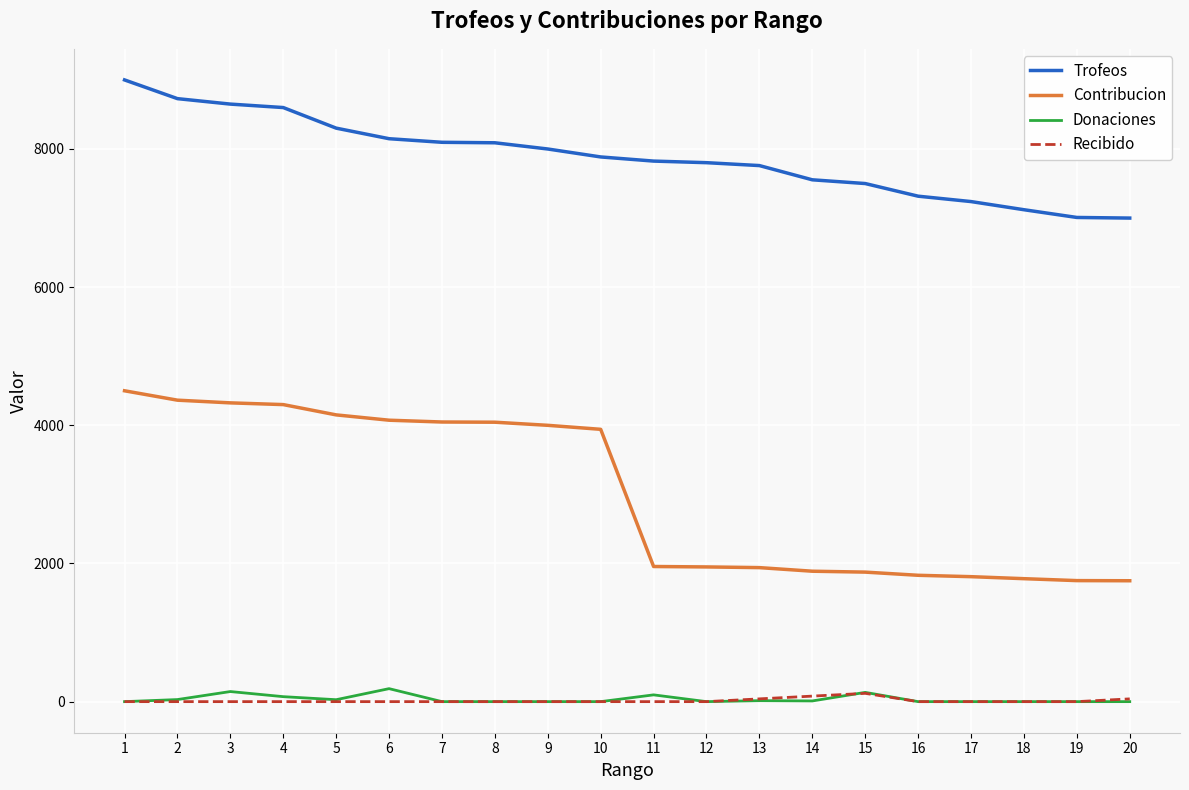

What are all the series names shown in the legend?

Trofeos, Contribucion, Donaciones, Recibido